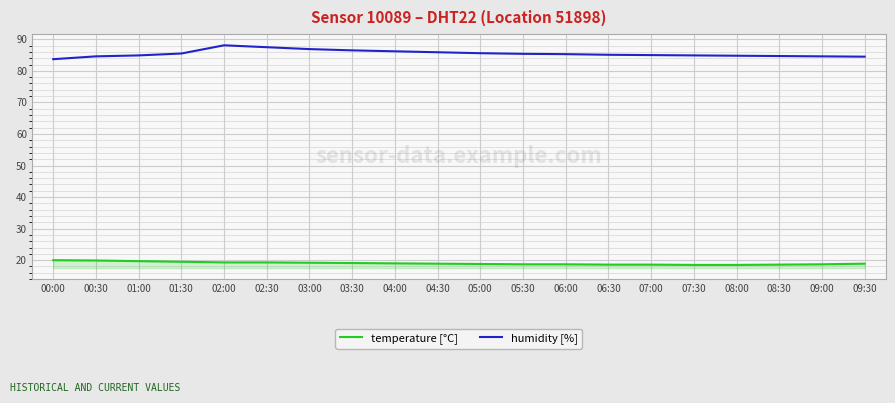

True or false: humidity [%] has a value of 84.5 at 09:30.

True